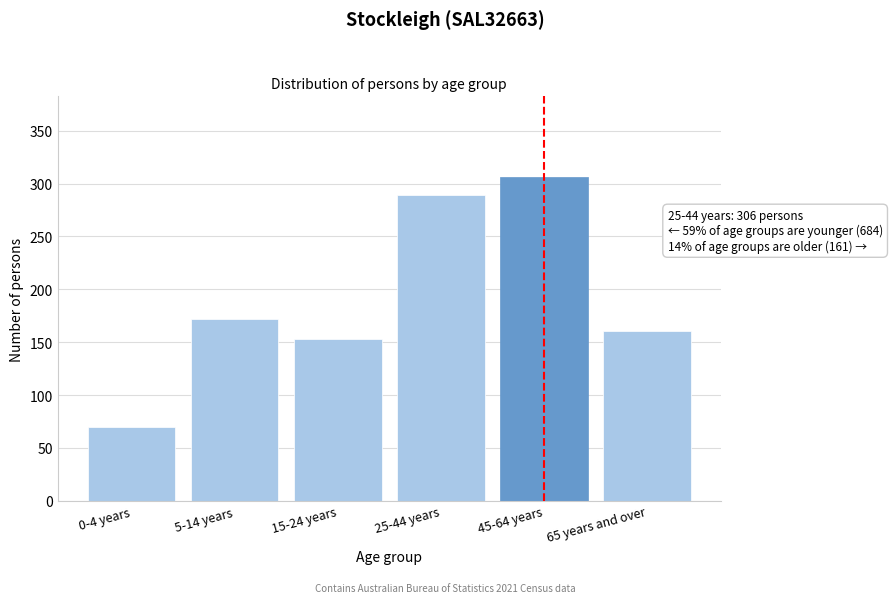

Reading right to left, extract all data points from this chart.

161	306	289	153	172	70